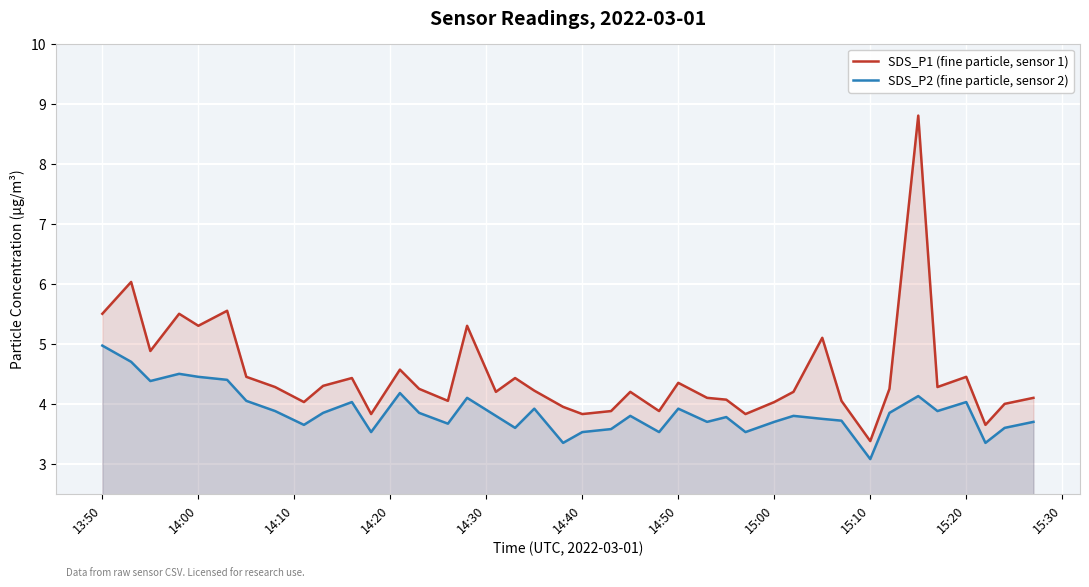

What is the greatest value displayed?

8.8